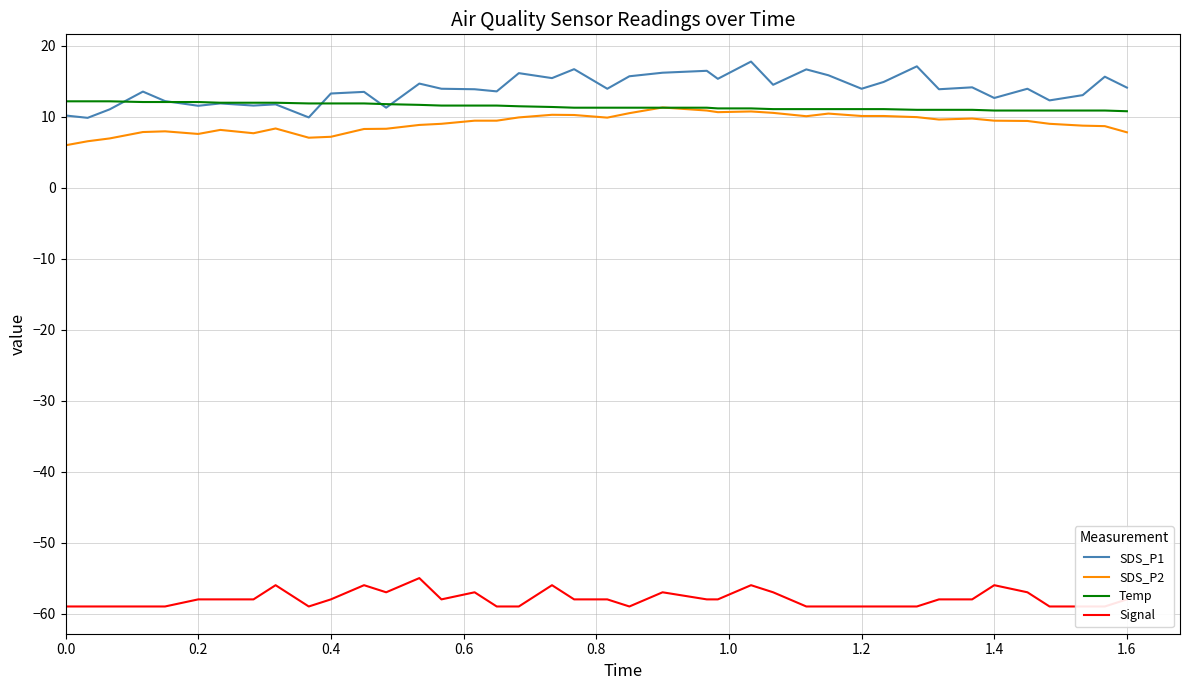

Which series has the largest total across all categories?

SDS_P1